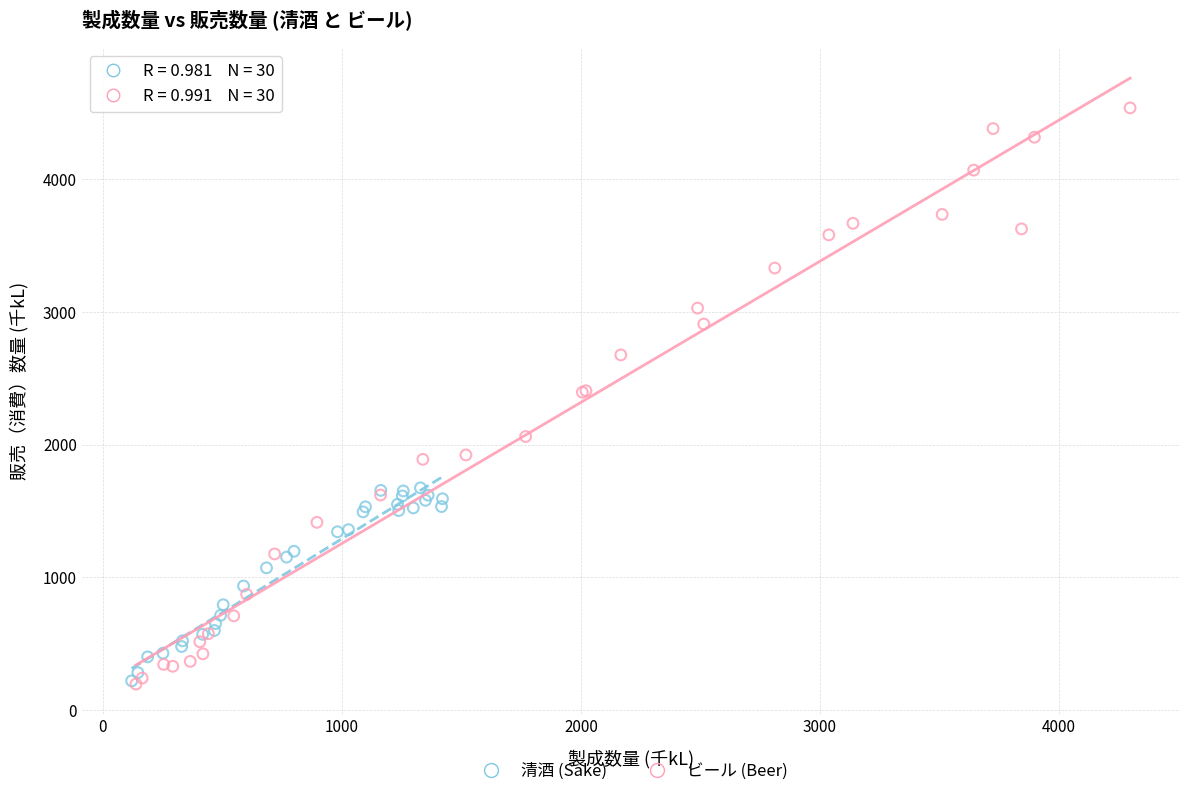

Which series reaches the maximum Y coordinate?

ビール (Beer)